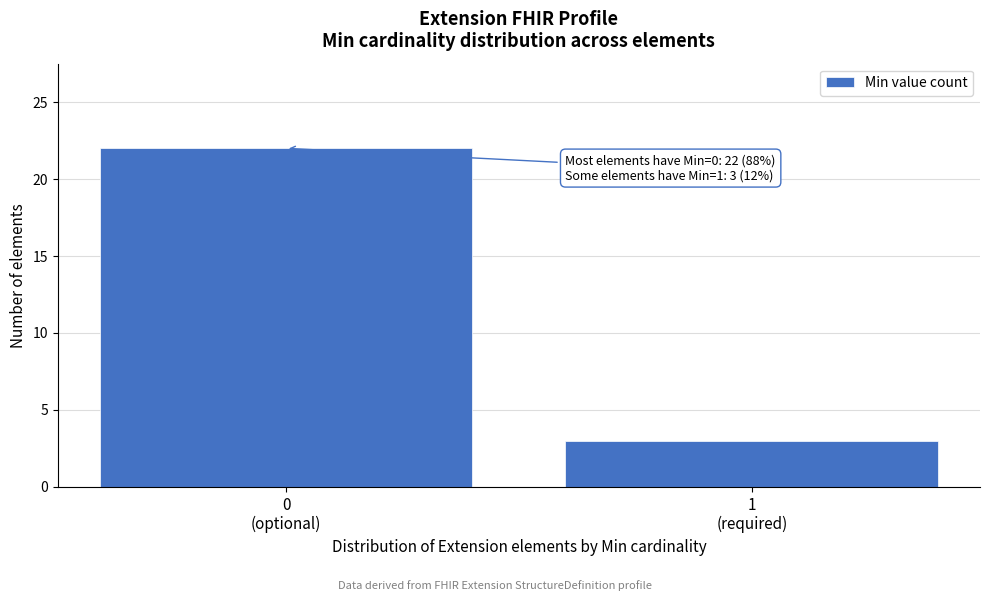

Reading left to right, what are all the values shown in this chart?

22	3